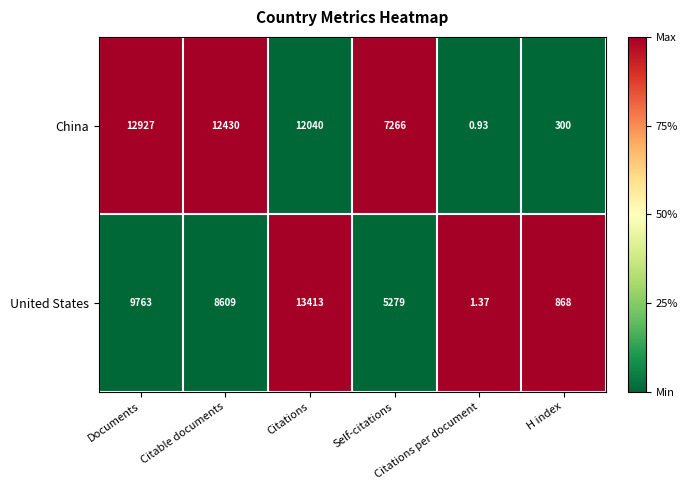

List the series in order of their overall mean, lowest first.

United States, China